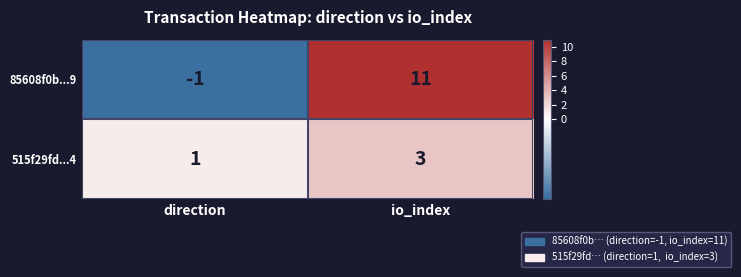

Reading left to right, list all the values displayed in this chart.

85608f0b...9: direction=-1	io_index=11
515f29fd...4: direction=1	io_index=3